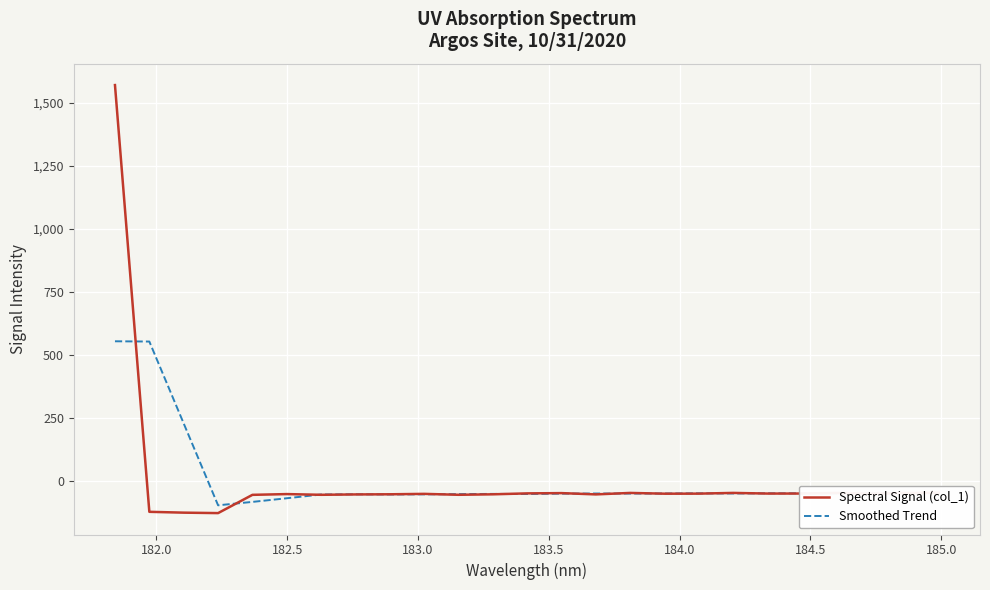

Which series has the largest range (max minus min)?

Spectral Signal (col_1)